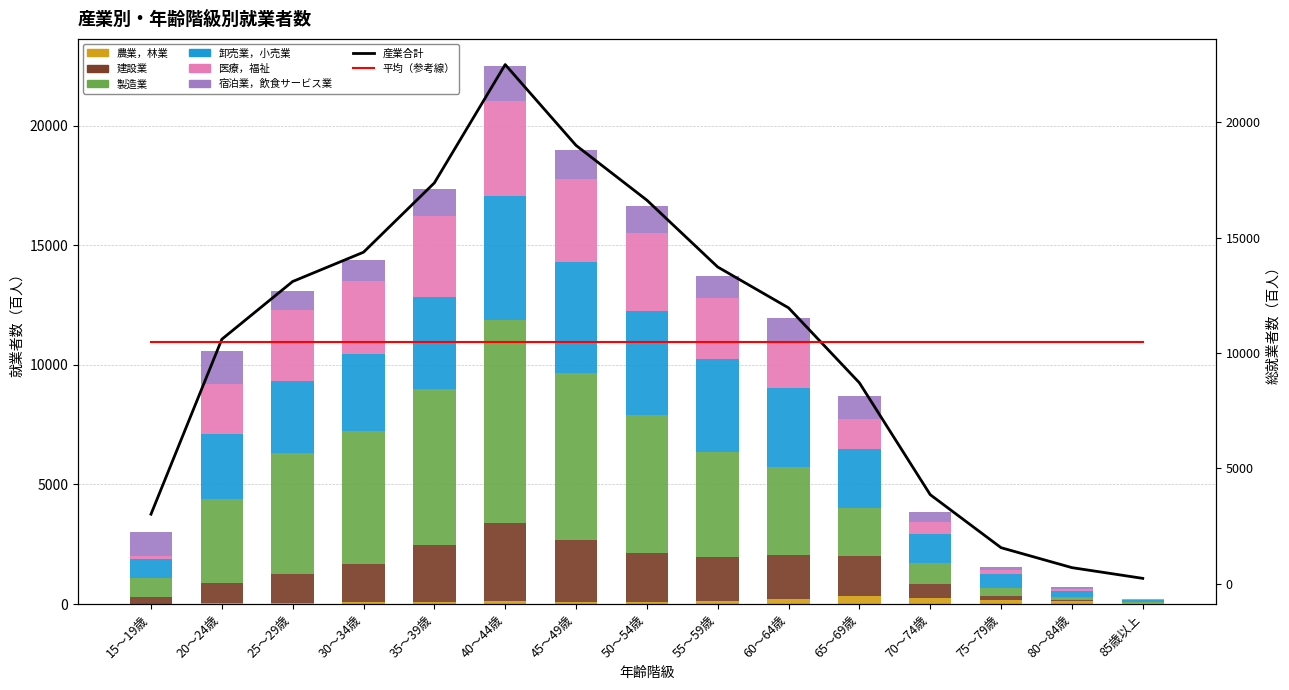

Reading left to right, list all the values displayed in this chart.

農業，林業: 9	30	57	70	84	122	99	103	141	213	341	264	177	120	32
建設業: 295	868	1182	1592	2402	3257	2563	2029	1810	1846	1653	571	154	53	15
製造業: 794	3475	5068	5564	6482	8476	6991	5760	4418	3677	2012	870	344	130	36
卸売業，小売業: 805	2719	2996	3222	3885	5216	4635	4352	3854	3307	2488	1231	563	247	103
医療，福祉: 119	2105	2989	3043	3384	3970	3487	3276	2585	1913	1244	503	173	85	36
宿泊業，飲食サービス業: 989	1395	803	873	1130	1454	1218	1099	915	997	966	417	148	60	8